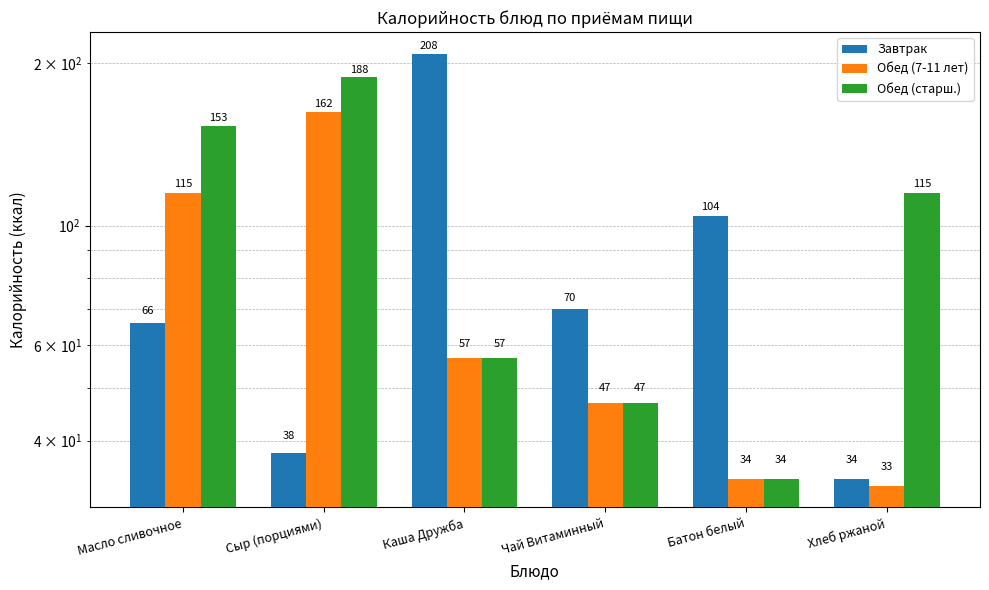

How many bars are there in total?

18